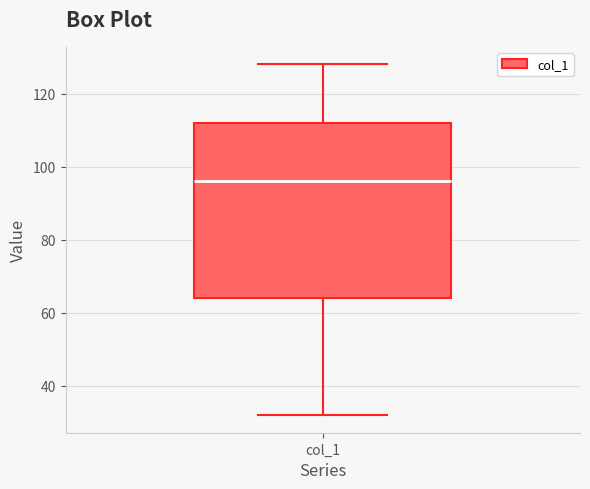

Where does the median line of the box for col_1 sit on the y-axis? The values are not printed on the chart, so give them approximately, as read against the axis.

96